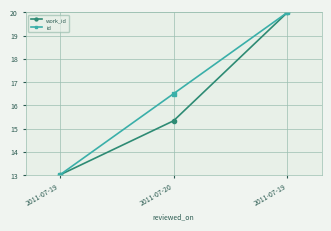

True or false: work_id has a value of 15.3 at 2011-07-20.

True